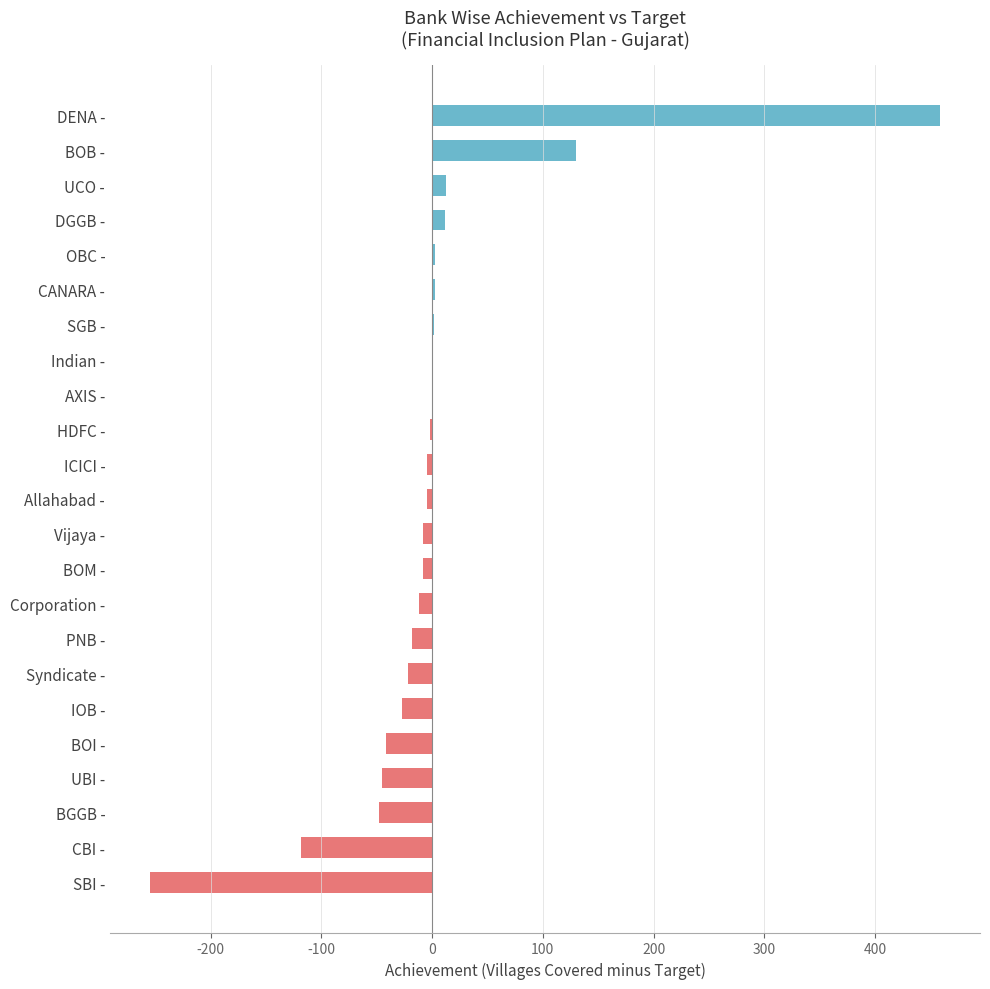

At which category does the chart reach its peak across all series?

DENA -